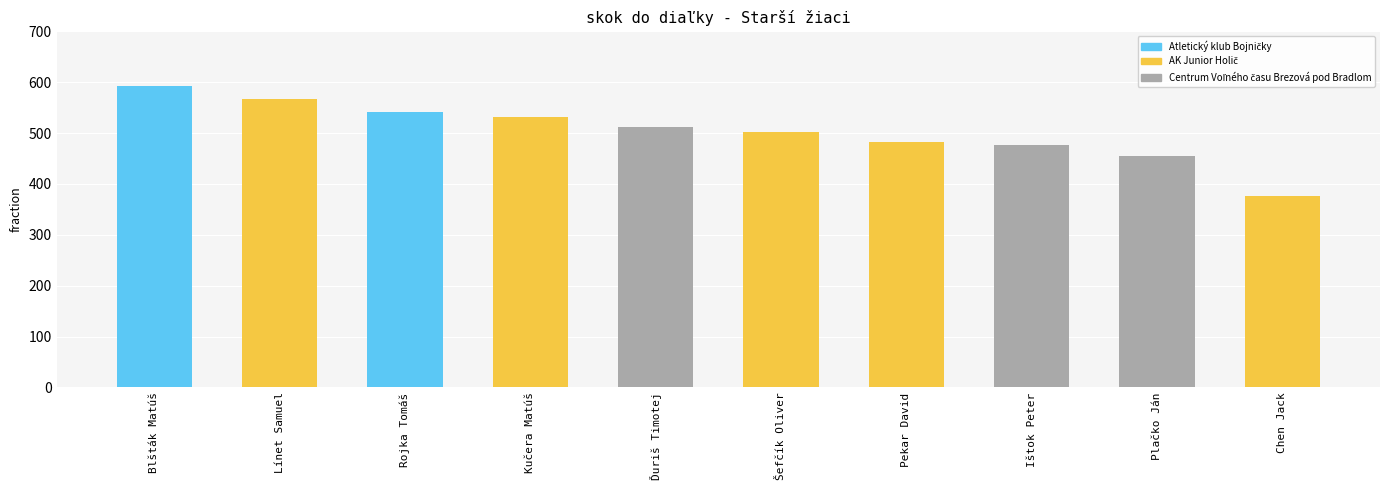

Which label corresponds to the largest value in the chart?

Blšták Matúš